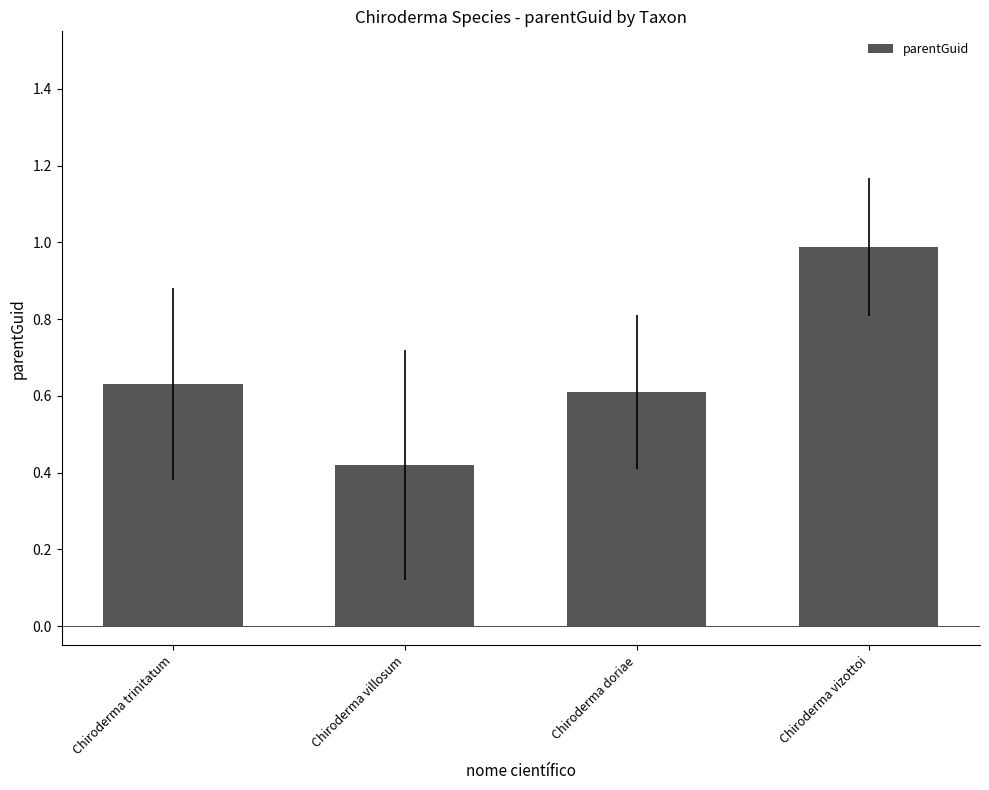

Is it true that the value at Chiroderma trinitatum is 0.6?

True